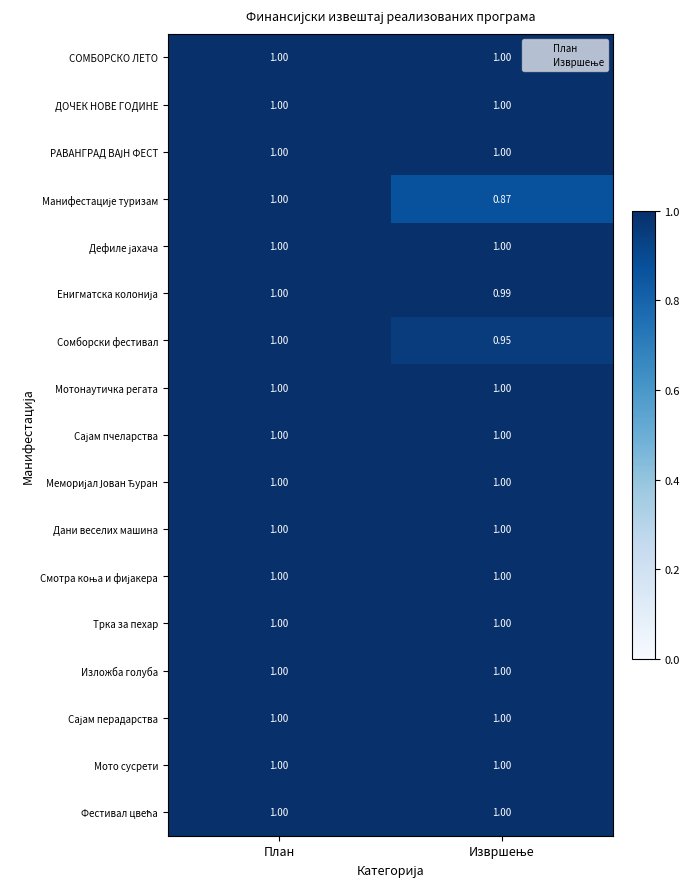

At which category is the sum across all series the highest?

План